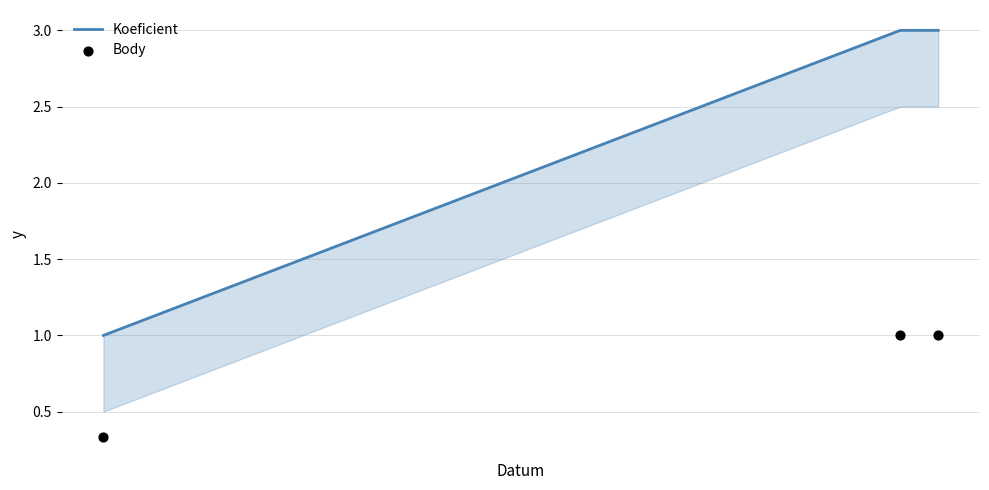

At how many categories does at least one series exceed 1?

2